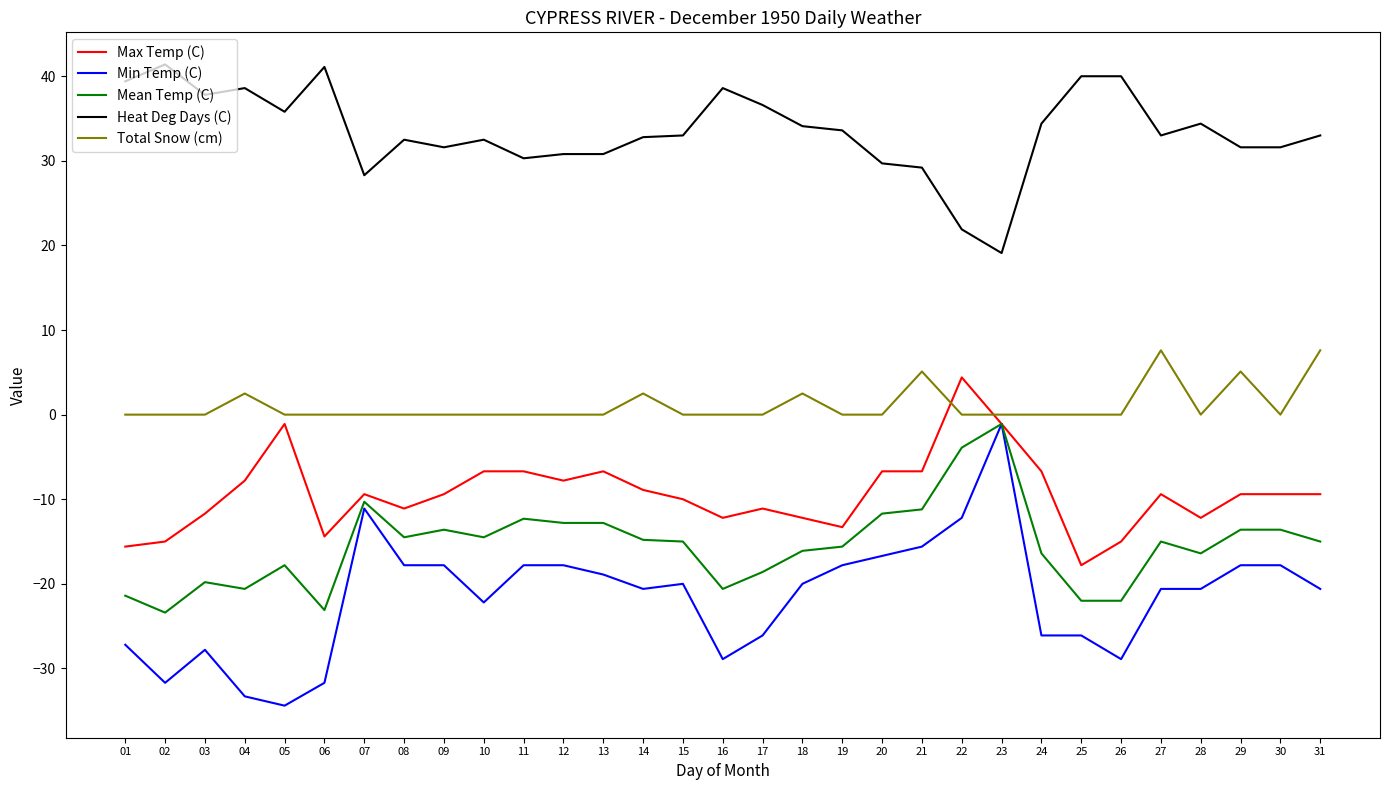

True or false: Total Snow (cm) and Heat Deg Days (C) intersect in this chart.

False